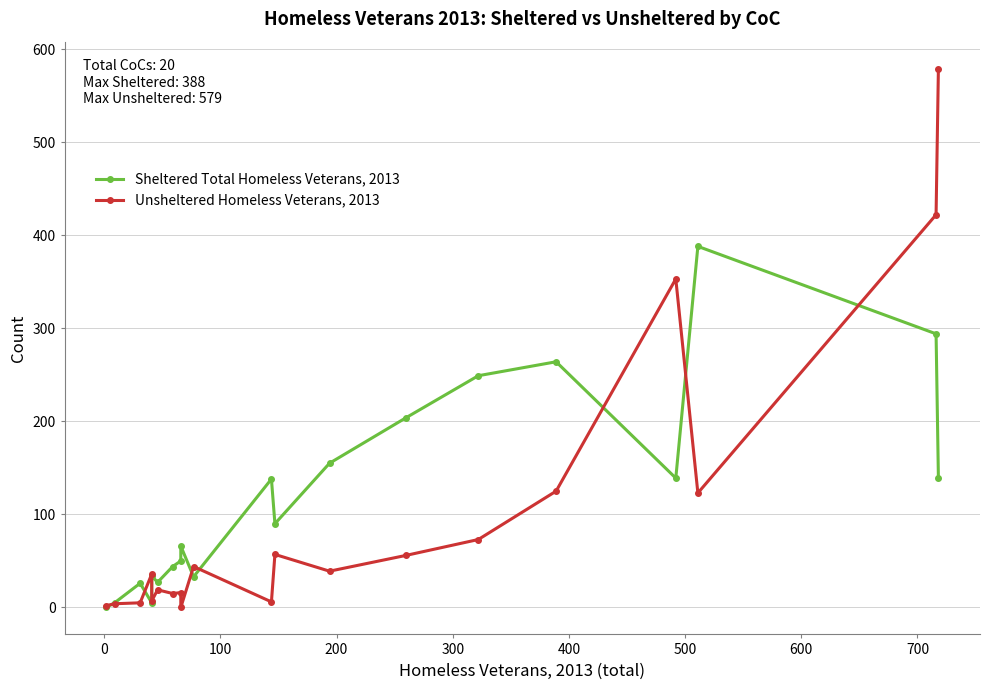

Rank the series by their maximum value, from highest to lowest.

Unsheltered Homeless Veterans, 2013, Sheltered Total Homeless Veterans, 2013